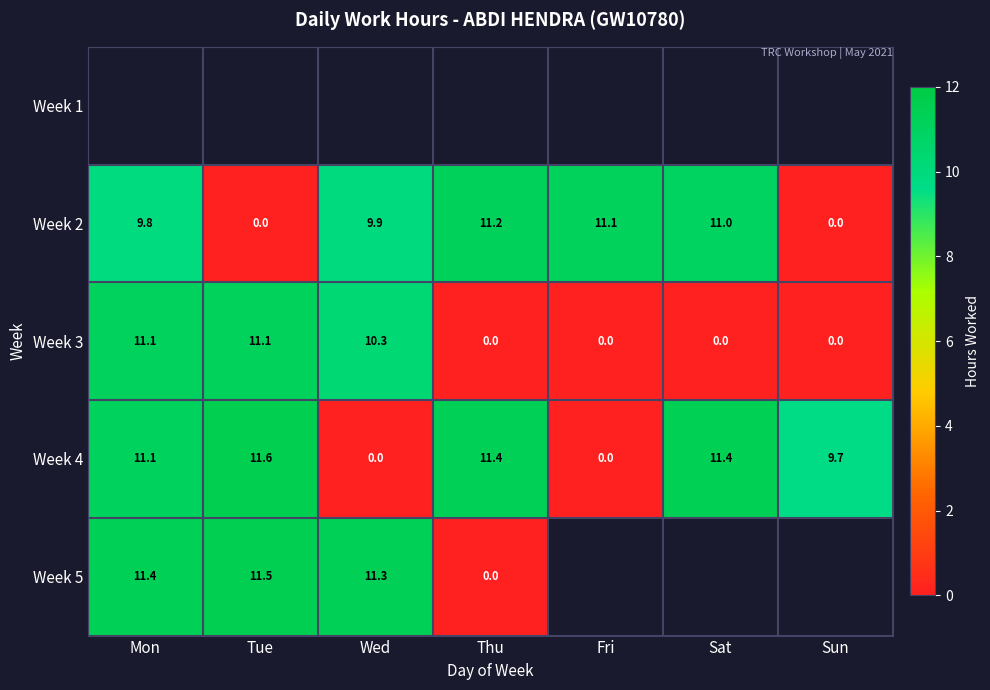

Is it true that Week 2 equals 11.0 at Sat?

True